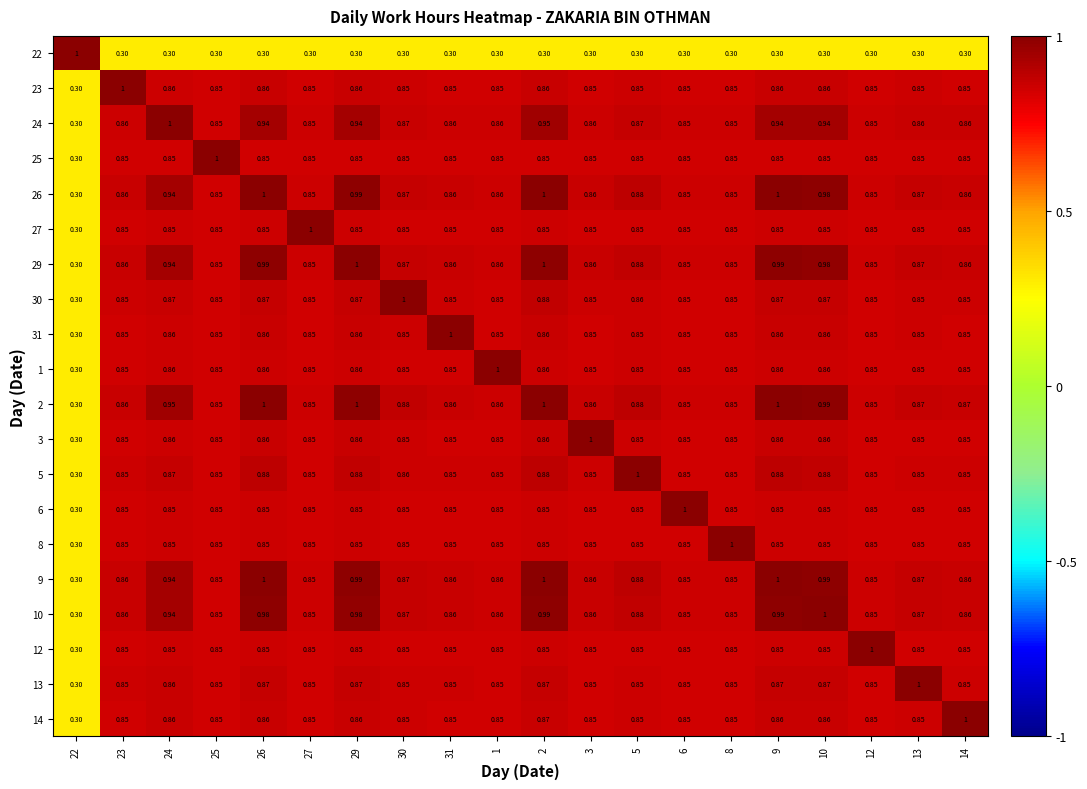

What is the total value across all series at 12?

16.6